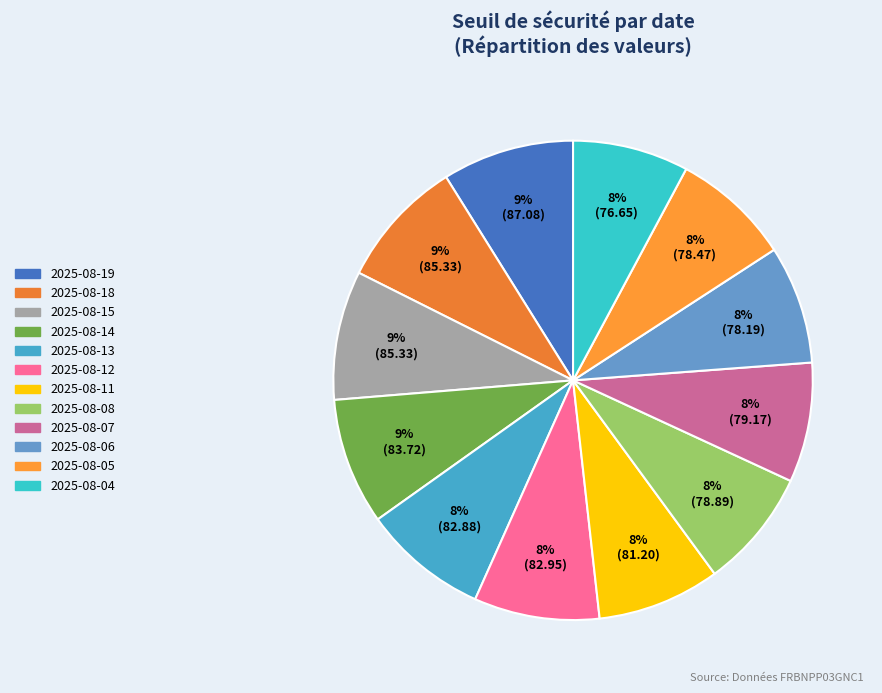

Count the number of slices in the pie.

12